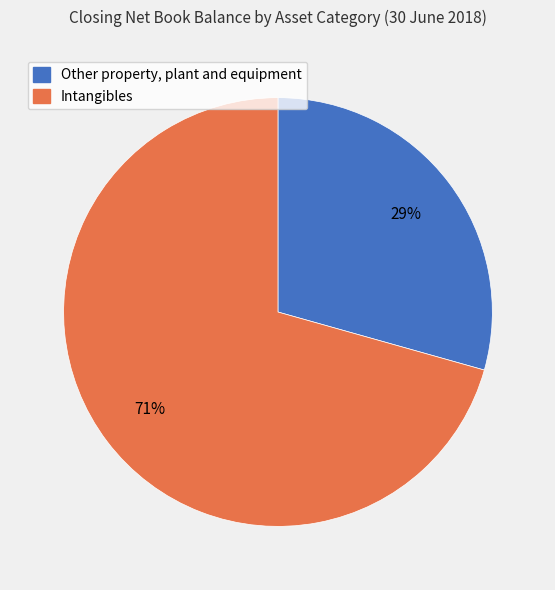

To the nearest percent, what is the combined percentage of Other property, plant and equipment and Intangibles?

100%